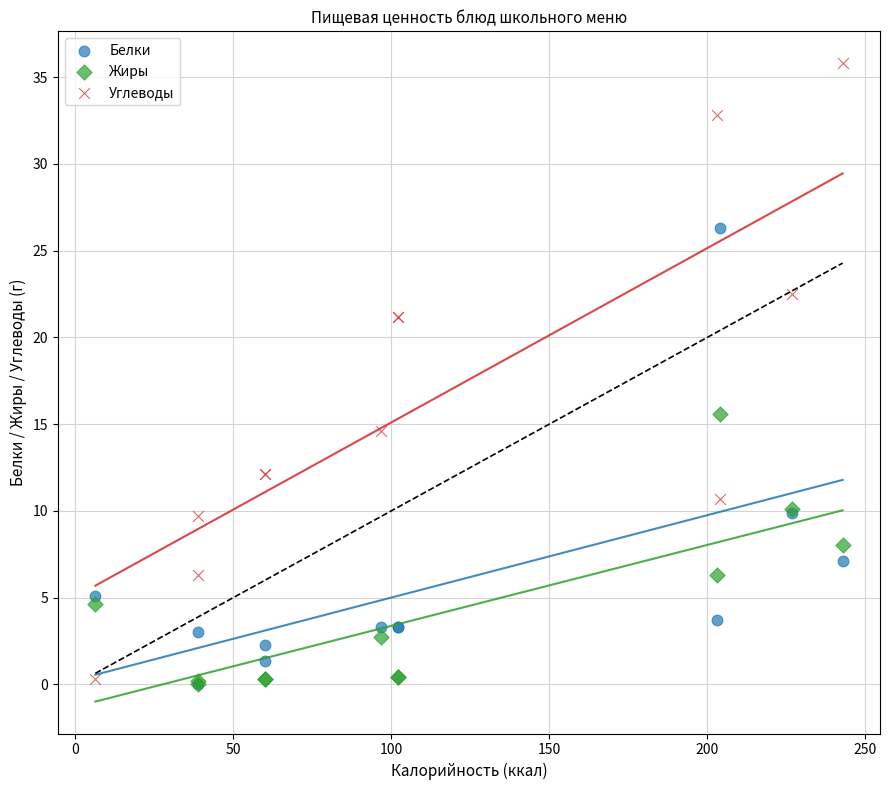

In the Углеводы series, what Y value is closest to 18?

21.2